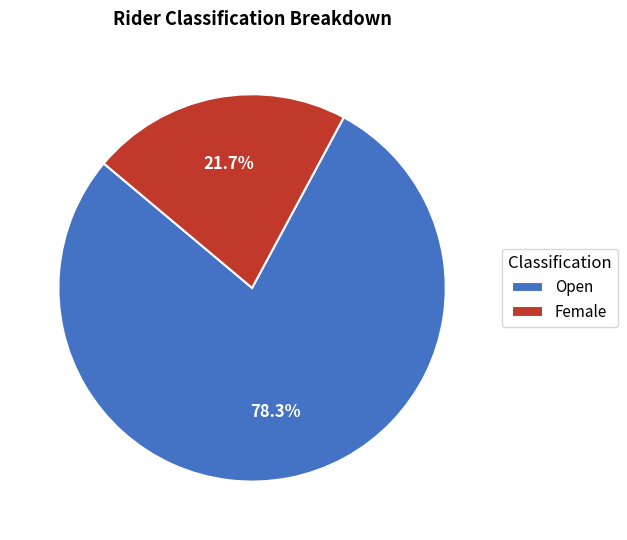

Combined, do Open and Female account for over 50%?

Yes